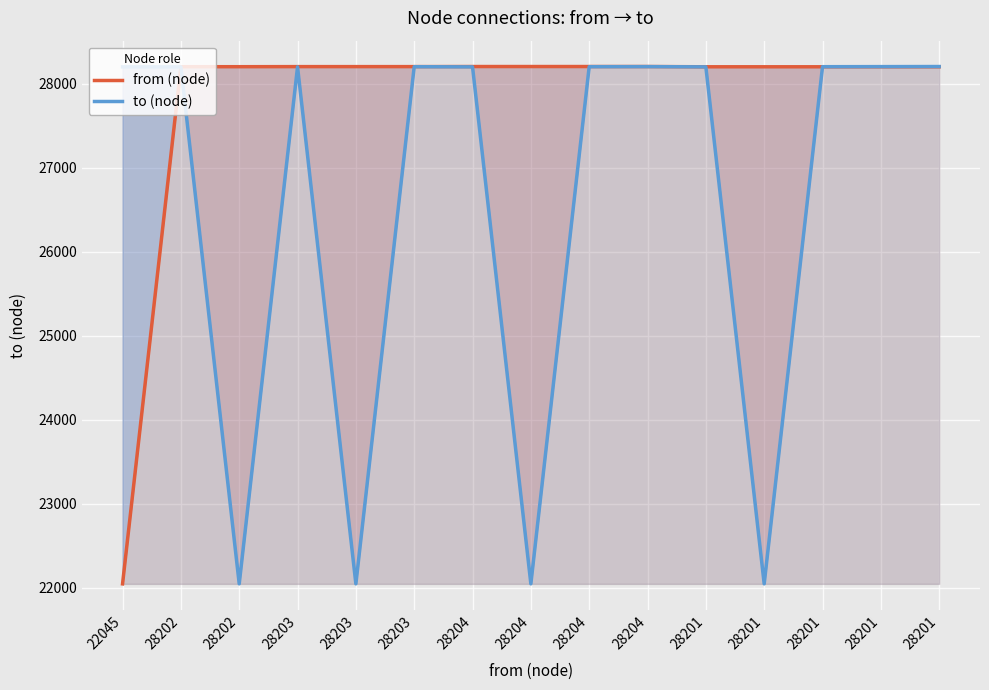

List the series in order of their peak value, lowest first.

from (node), to (node)